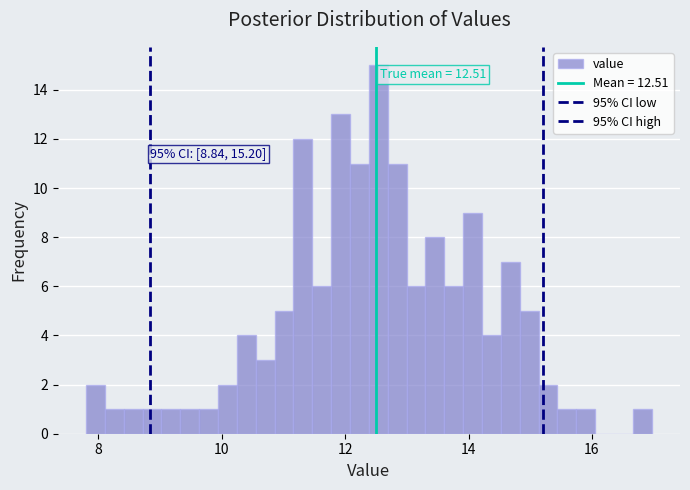

Read against the x-axis, roughly where is the centre of the tallest bar?

12.6